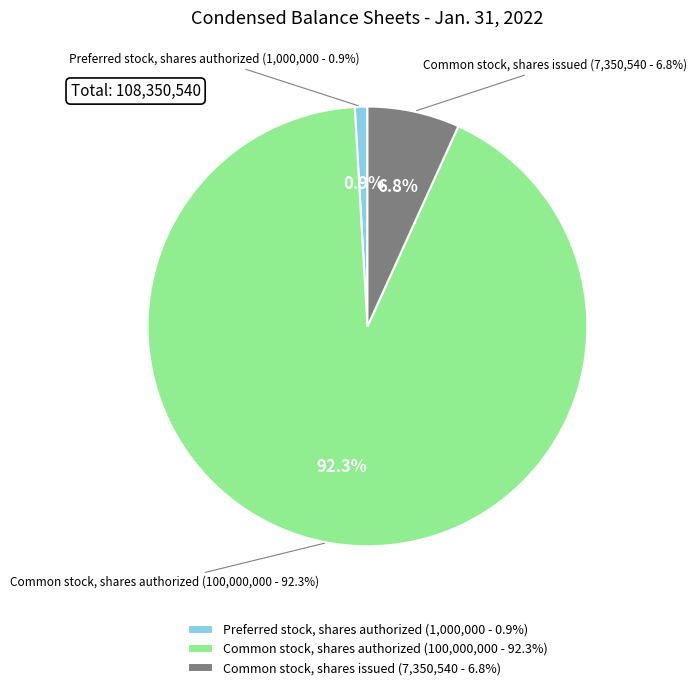

What is the ratio of the value at Common stock, shares authorized to the value at Preferred stock, shares authorized?

100.0